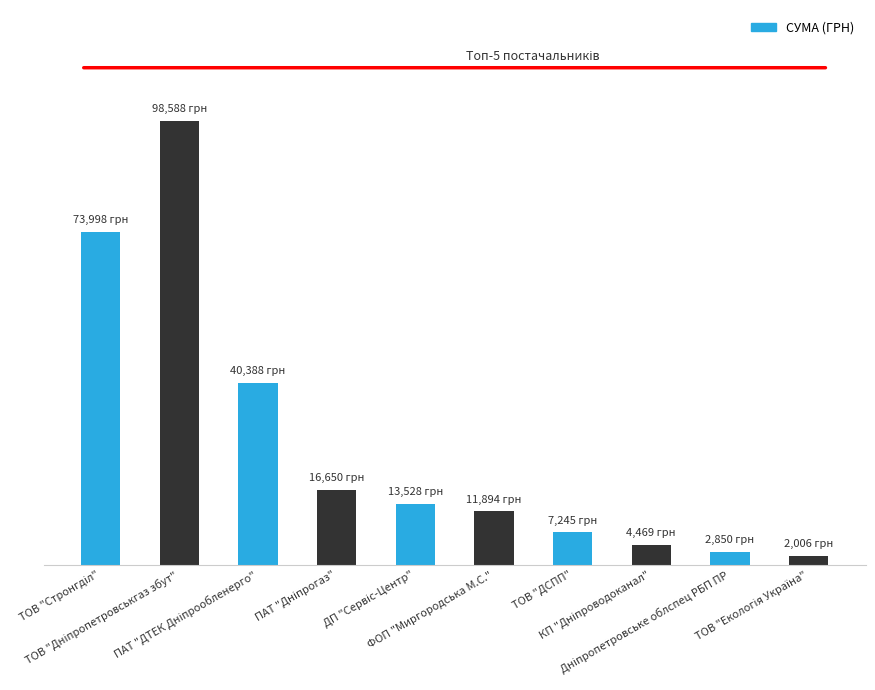

Are the bars horizontal?

No